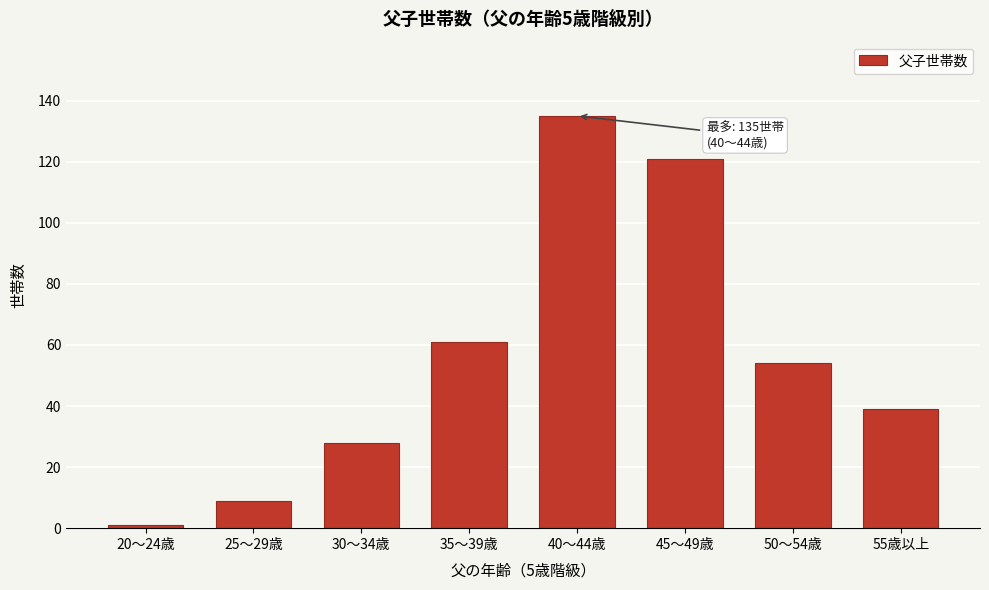

Reading left to right, list all the values displayed in this chart.

20～24歳=1	25～29歳=9	30～34歳=28	35～39歳=61	40～44歳=135	45～49歳=121	50～54歳=54	55歳以上=39